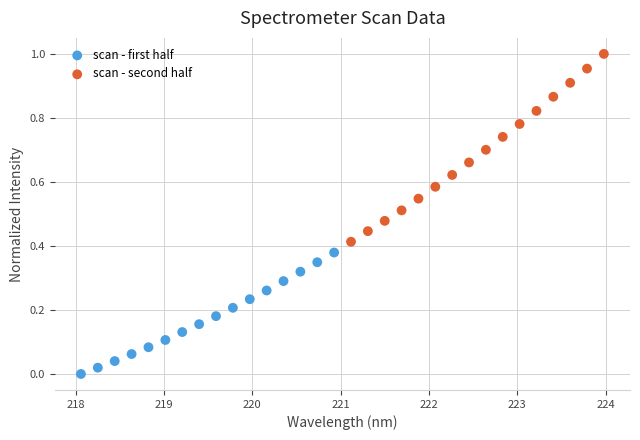

Which series reaches the maximum Y coordinate?

scan - second half